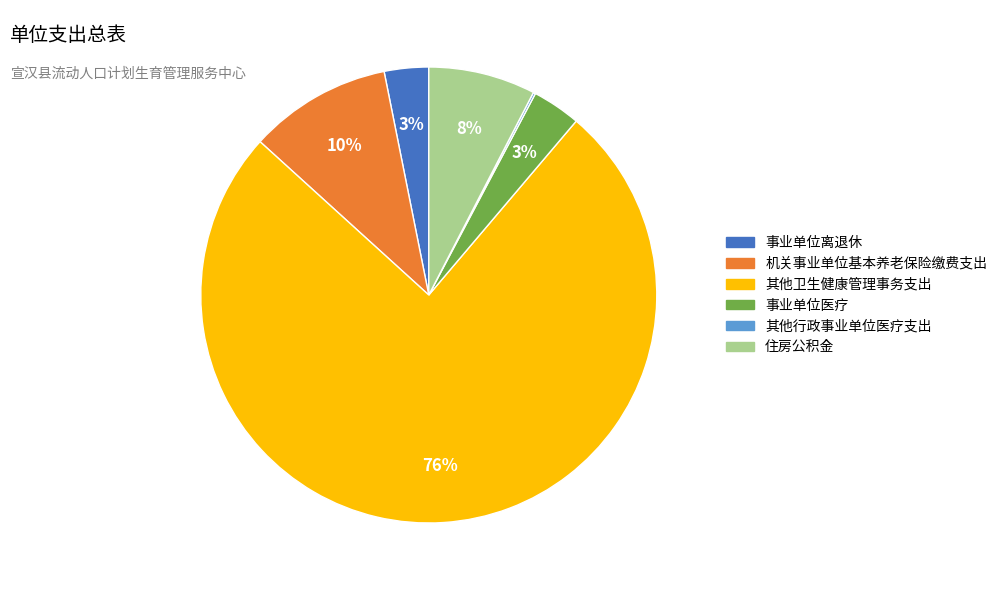

The 机关事业单位基本养老保险缴费支出 slice represents 10% of the pie. True or false?

True